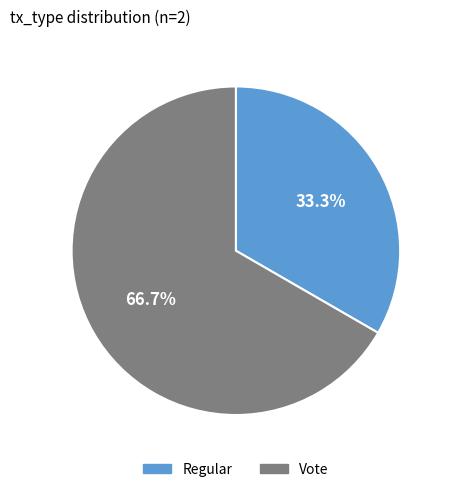

How many slices are in this pie chart?

2